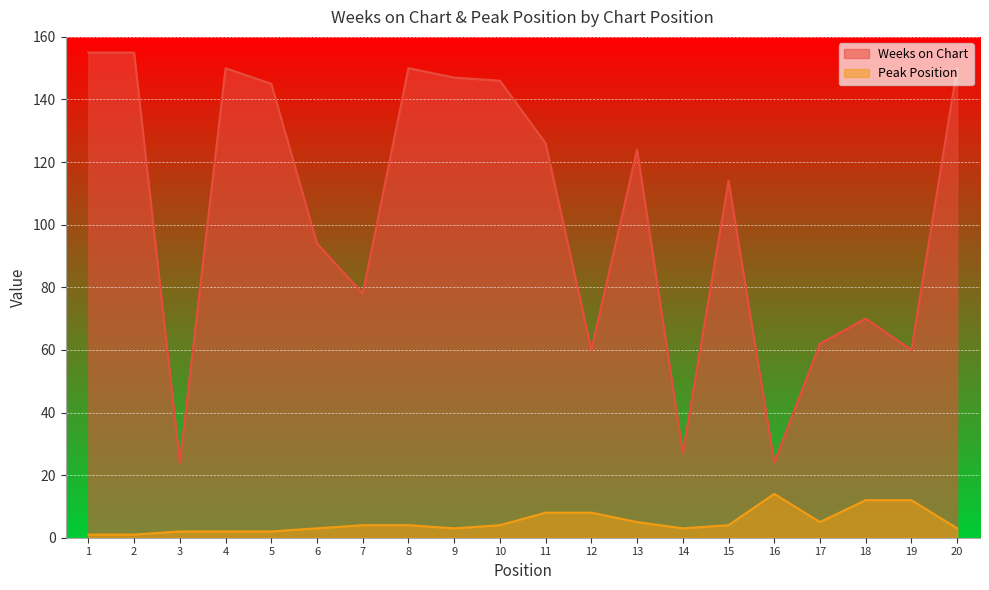

What are all the series names shown in the legend?

Weeks on Chart, Peak Position